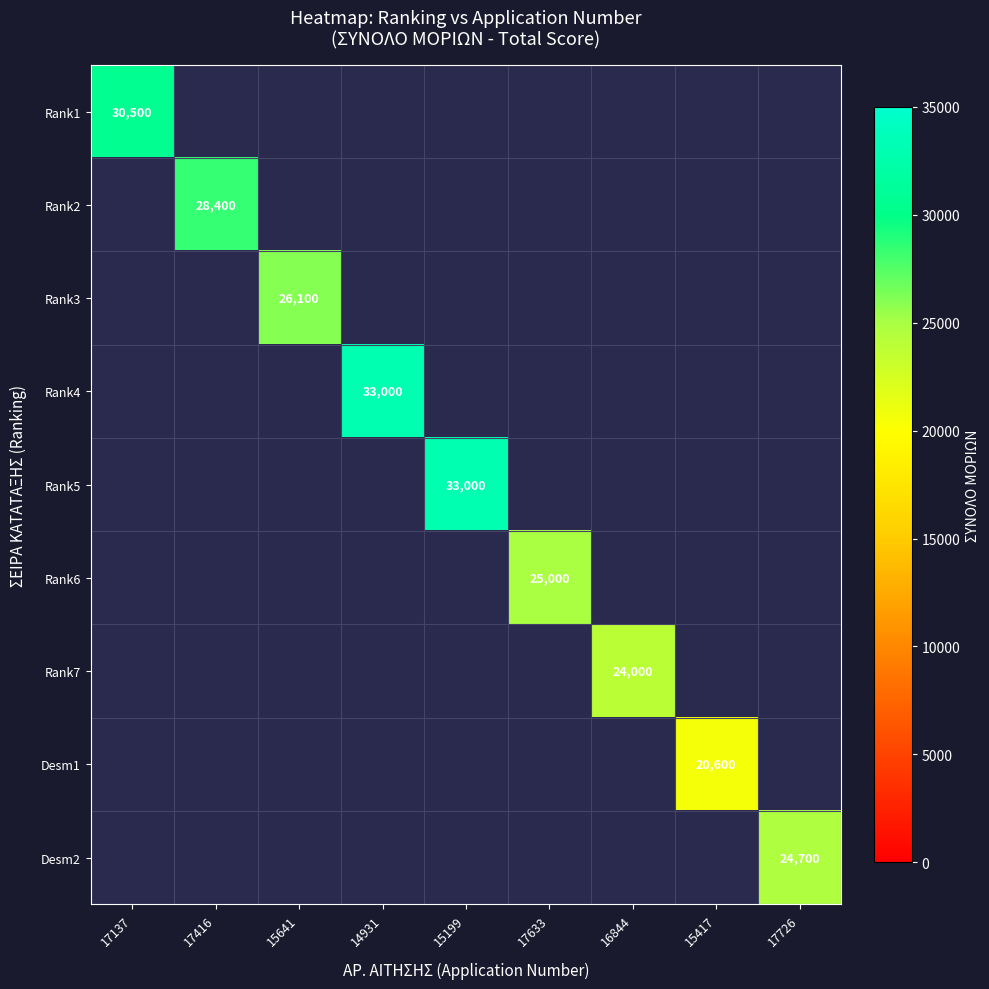

At how many categories does at least one series exceed 30394?

3